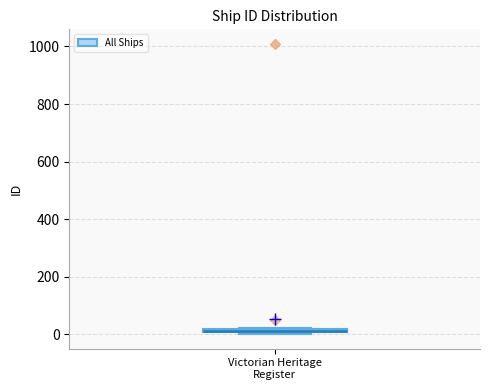

Where is the upper edge of the box for Victorian Heritage Register on the y-axis? The values are not printed on the chart, so give them approximately, as read against the axis.

20